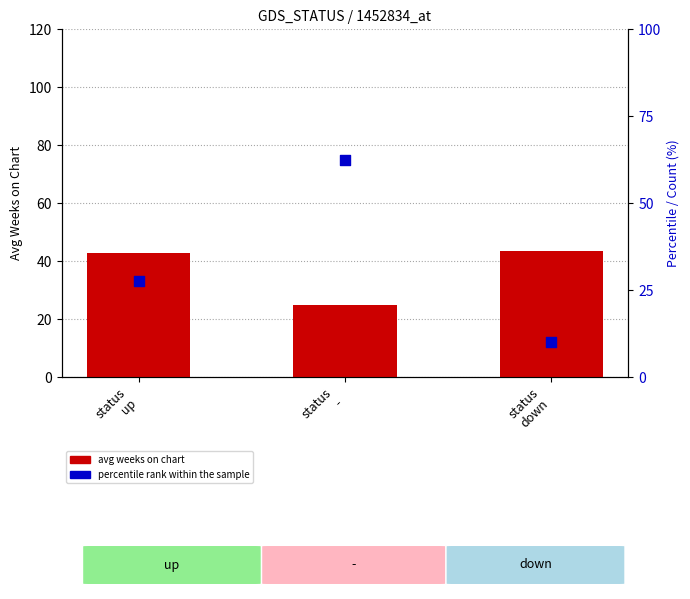

What are all the series names shown in the legend?

avg weeks on chart, percentile rank within the sample